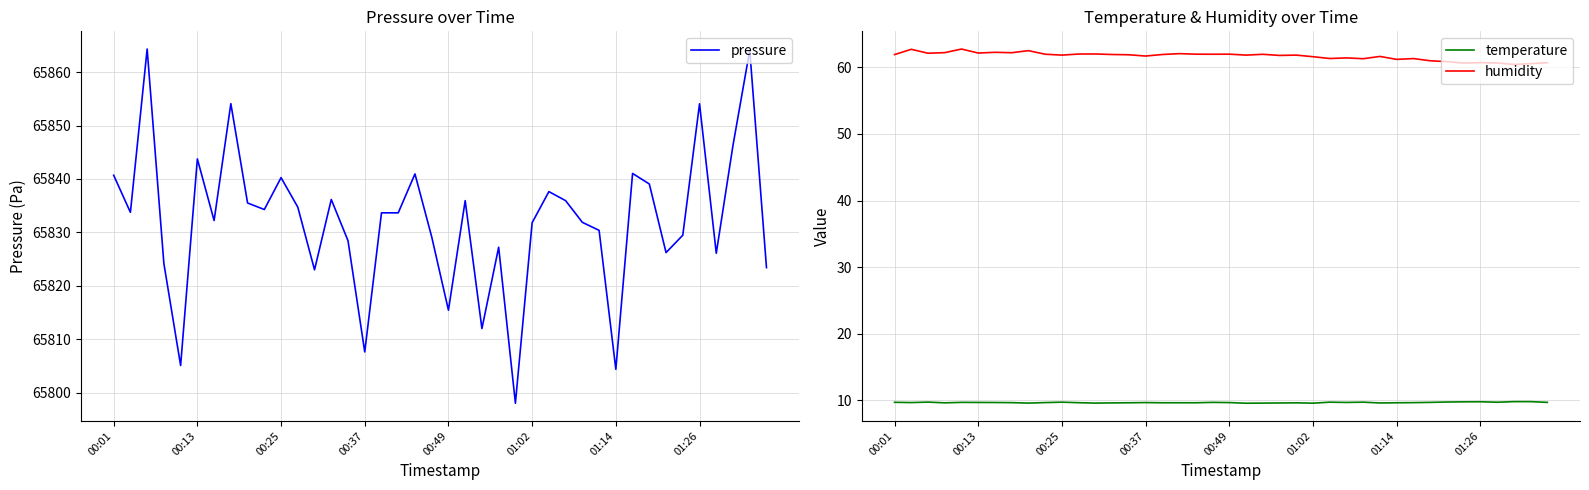

What is the sum of all pressure values?

2633285.9